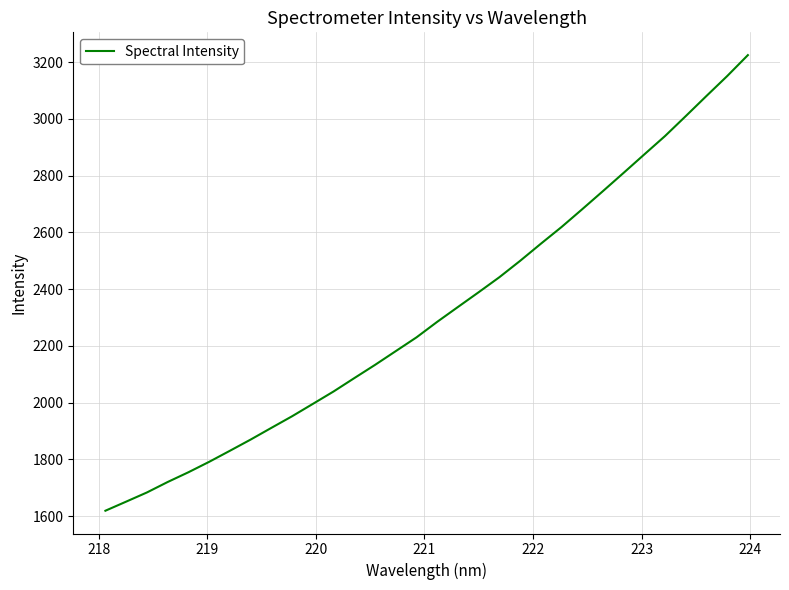

What is the average value?

2315.8